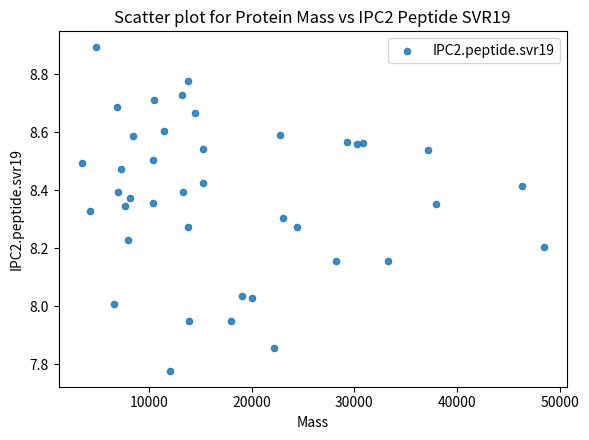

What is the range of Y values (max minus min)?

1.1